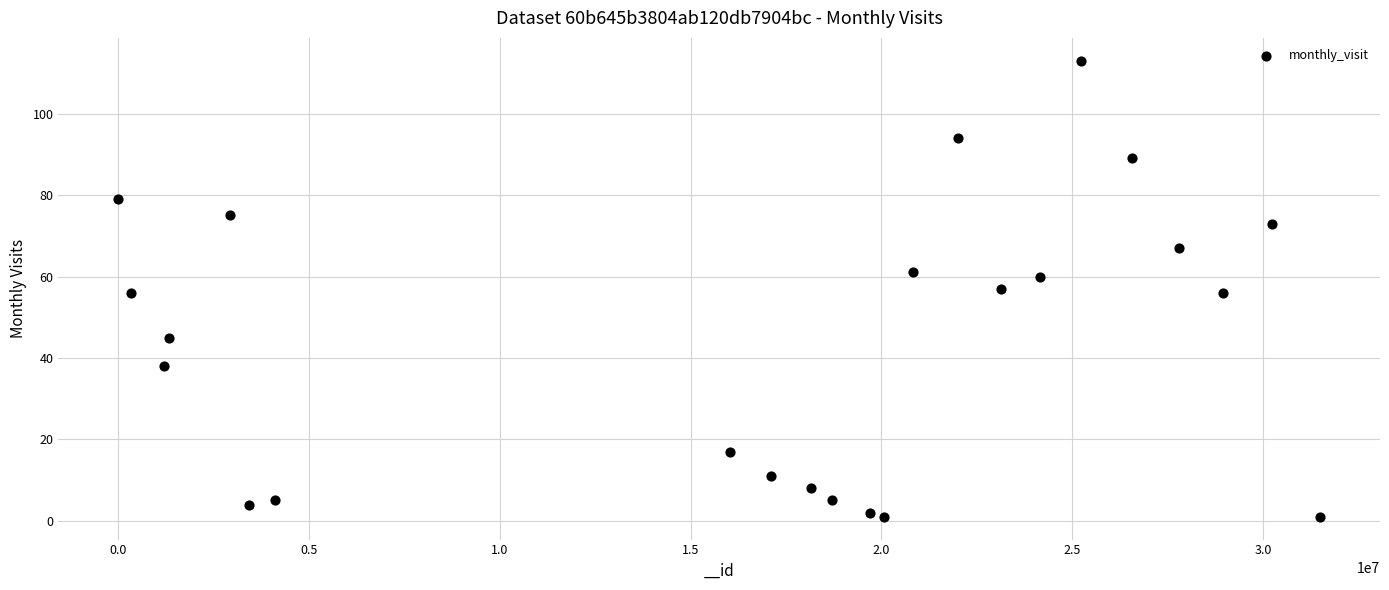

List the coordinates of all points as (Y, X) pairs, reading left to right.

(79, 6836)  (56, 332078)  (38, 1203689)  (45, 1330457)  (75, 2939177)  (4, 3428298)  (5, 4103041)  (17, 16021535)  (11, 17099909)  (8, 18153984)  (5, 18693791)  (2, 19696850)  (1, 20080097)  (61, 20818934)  (94, 22010160)  (57, 23141620)  (60, 24158562)  (113, 25225398)  (89, 26562530)  (67, 27798988)  (56, 28948922)  (73, 30238161)  (1, 31491413)